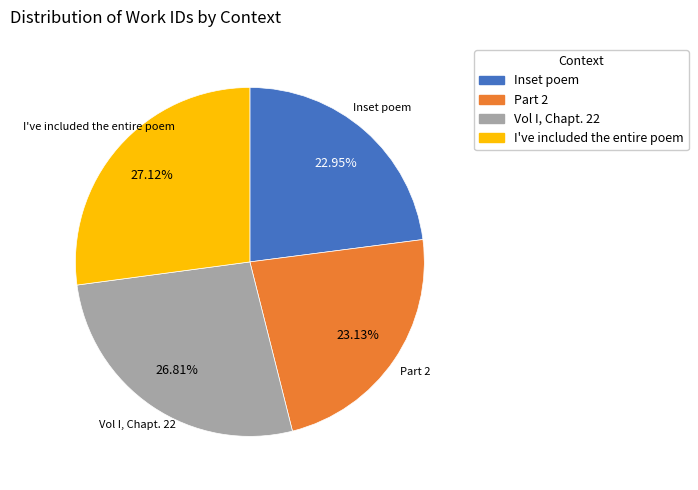

Is there a majority slice in this chart?

No